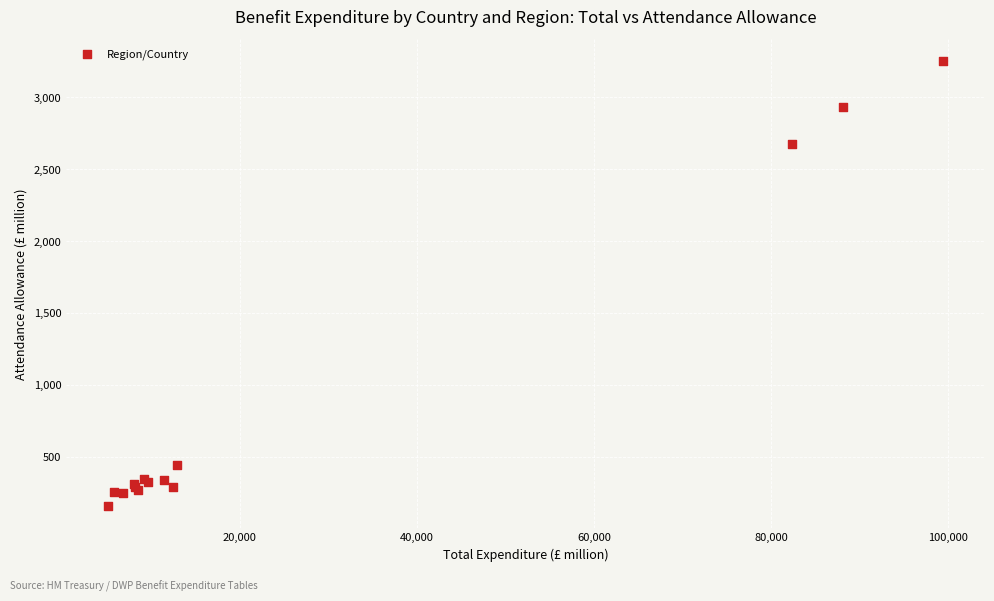

What Y value in the scatter plot is closest to 1704?

2675.9